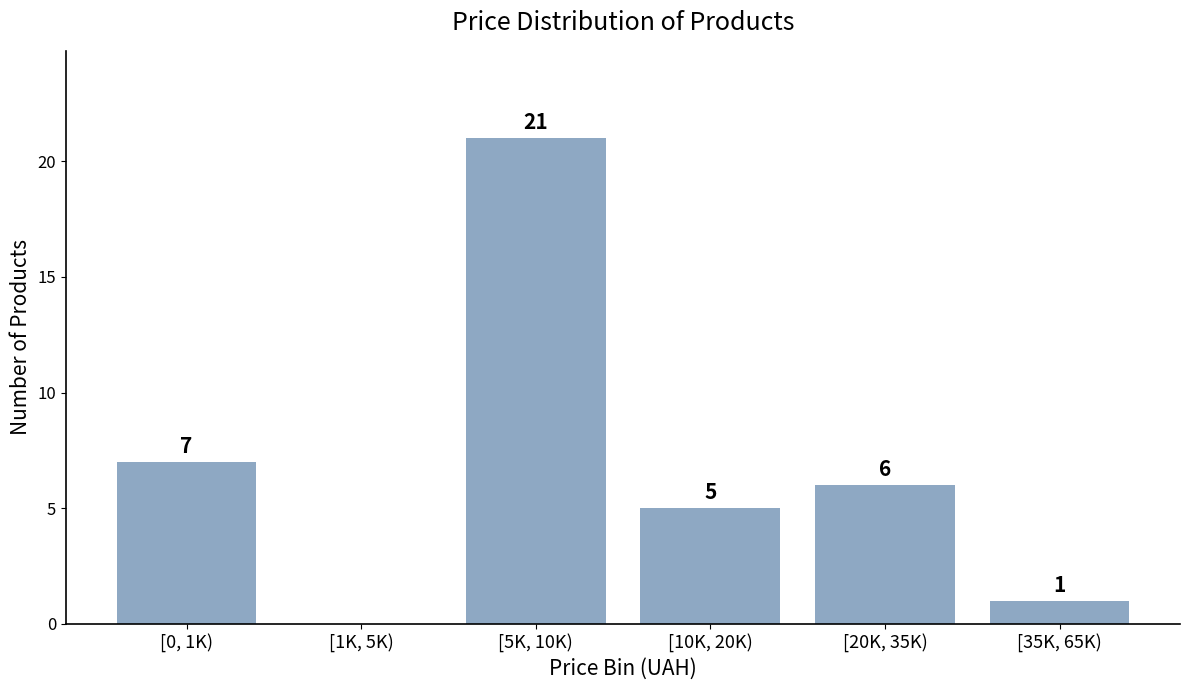

The chart shows a value of 0 at [35K, 65K). True or false?

False